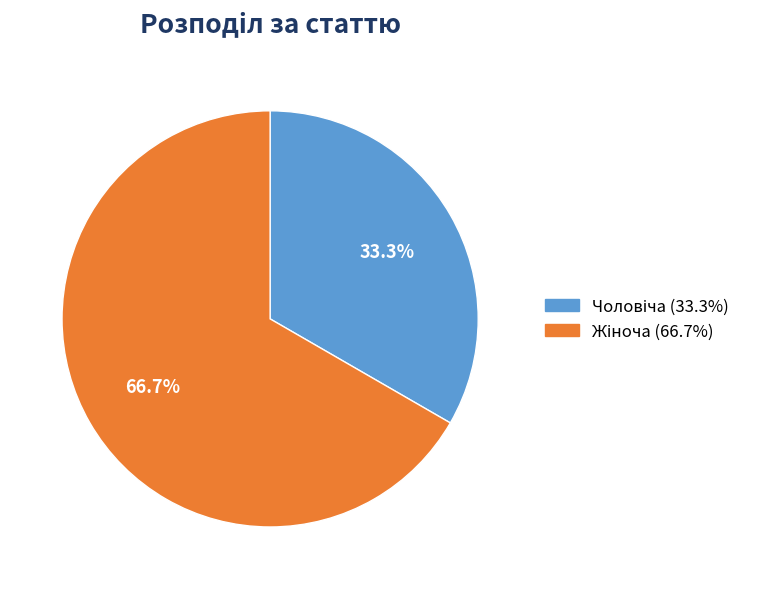

Is there any slice that represents more than half of the pie?

Yes